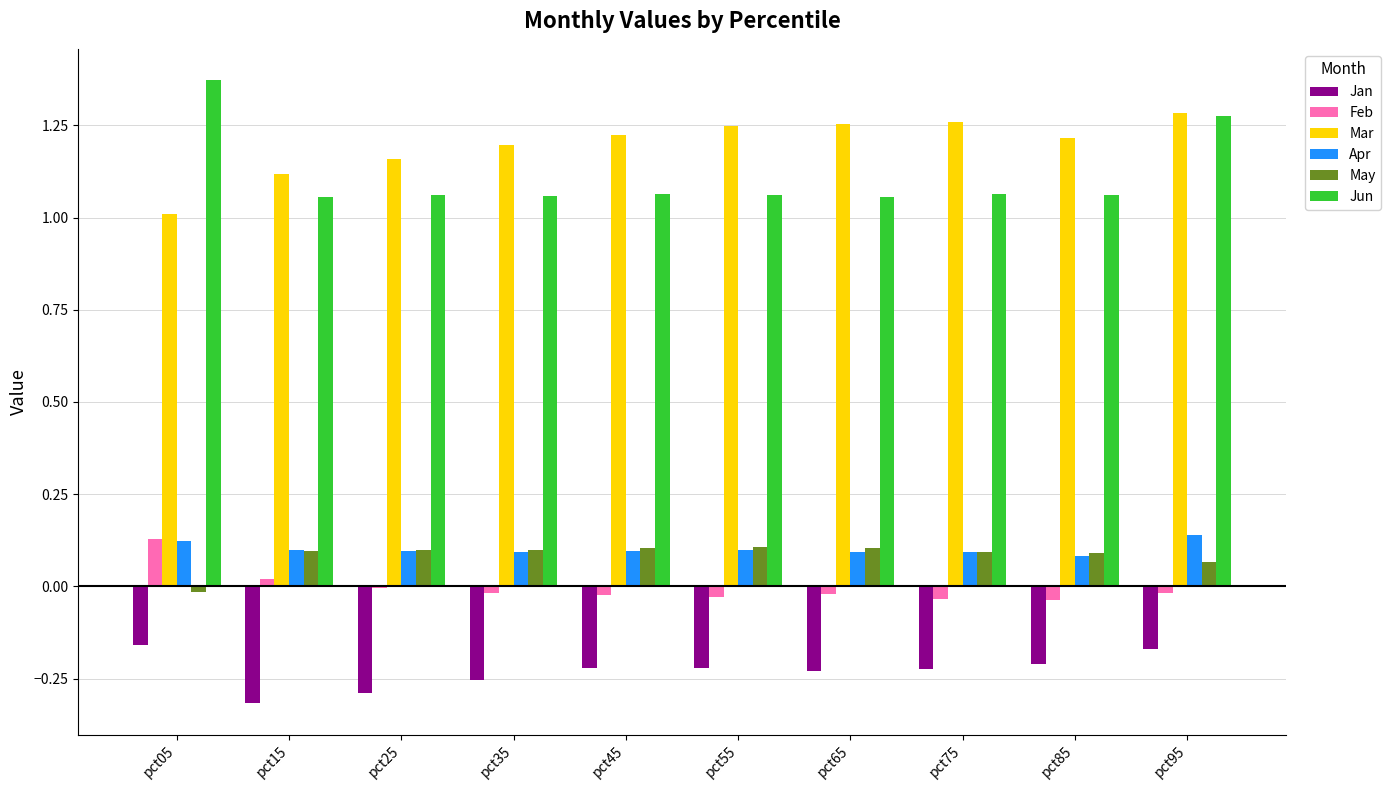

Between pct45 and pct95, which series saw the biggest shift?

Jun